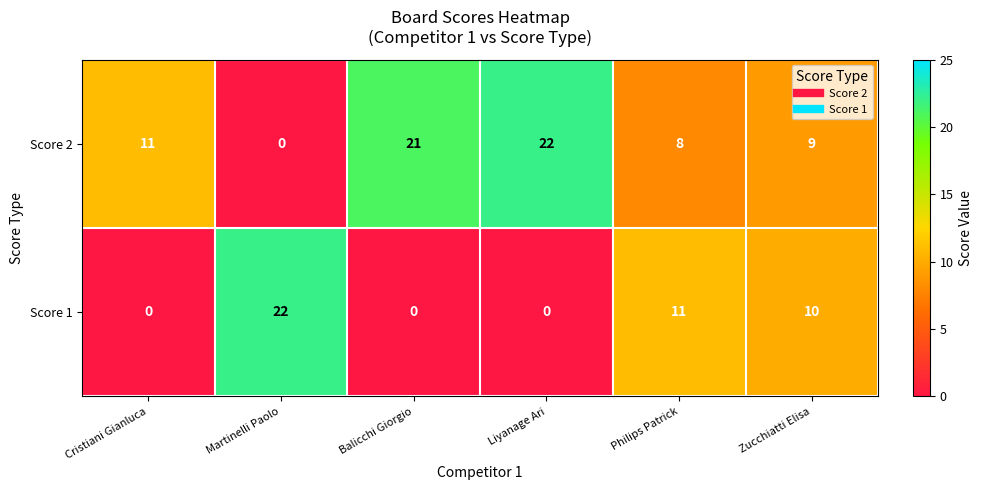

At which label is Score 2 closest to 11?

Cristiani Gianluca